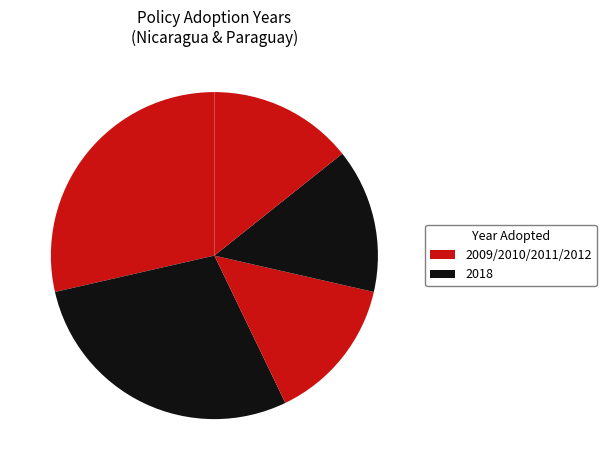

How many segments does this pie chart have?

5